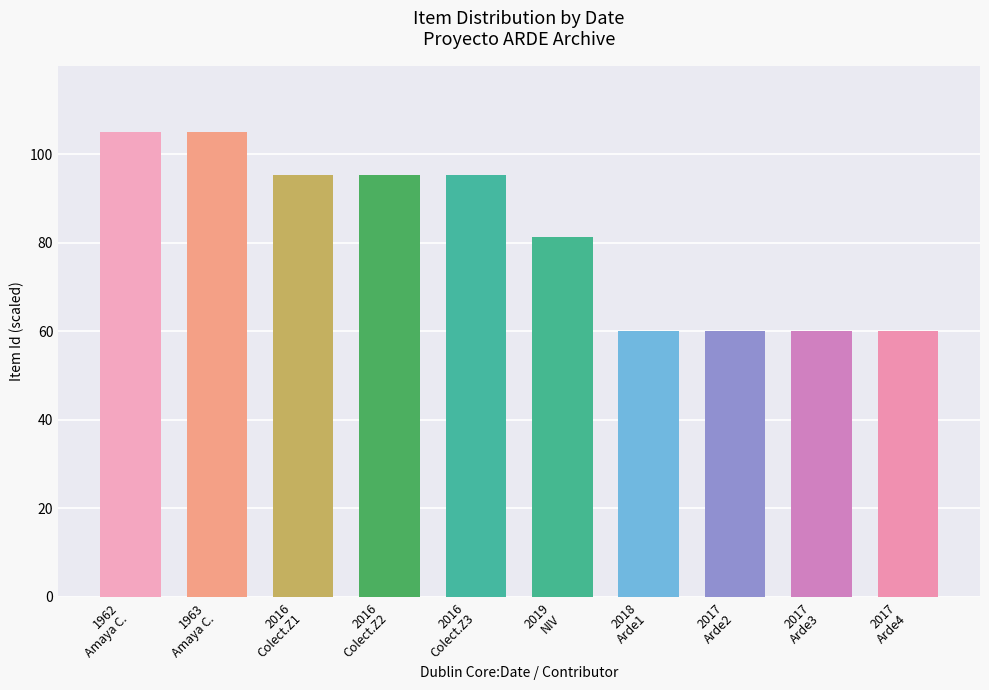

What is the difference between the second highest and second lowest values?

44.9